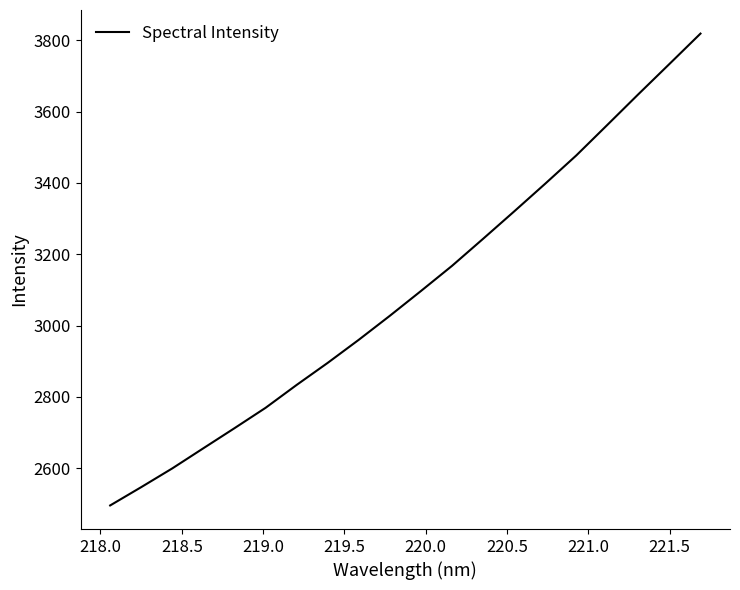

Reading left to right, extract all data points from this chart.

2495.0	2546.4	2599.1	2655.6	2711.9	2769.0	2833.3	2895.3	2960.0	3027.4	3096.9	3167.5	3243.4	3320.3	3398.1	3477.4	3563.1	3649.2	3734.1	3819.3